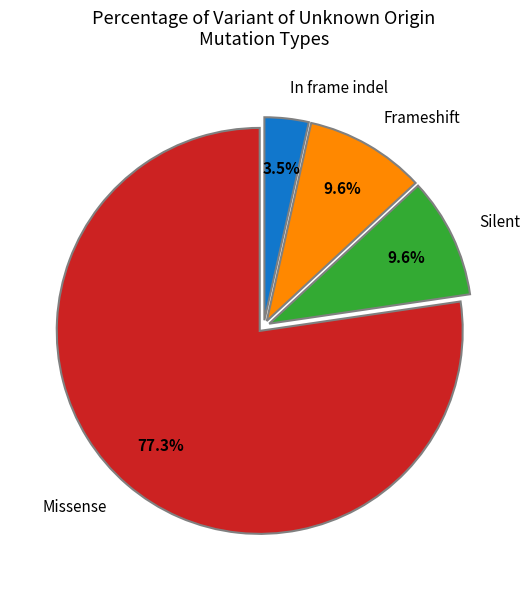

Which slice is the largest?

Missense